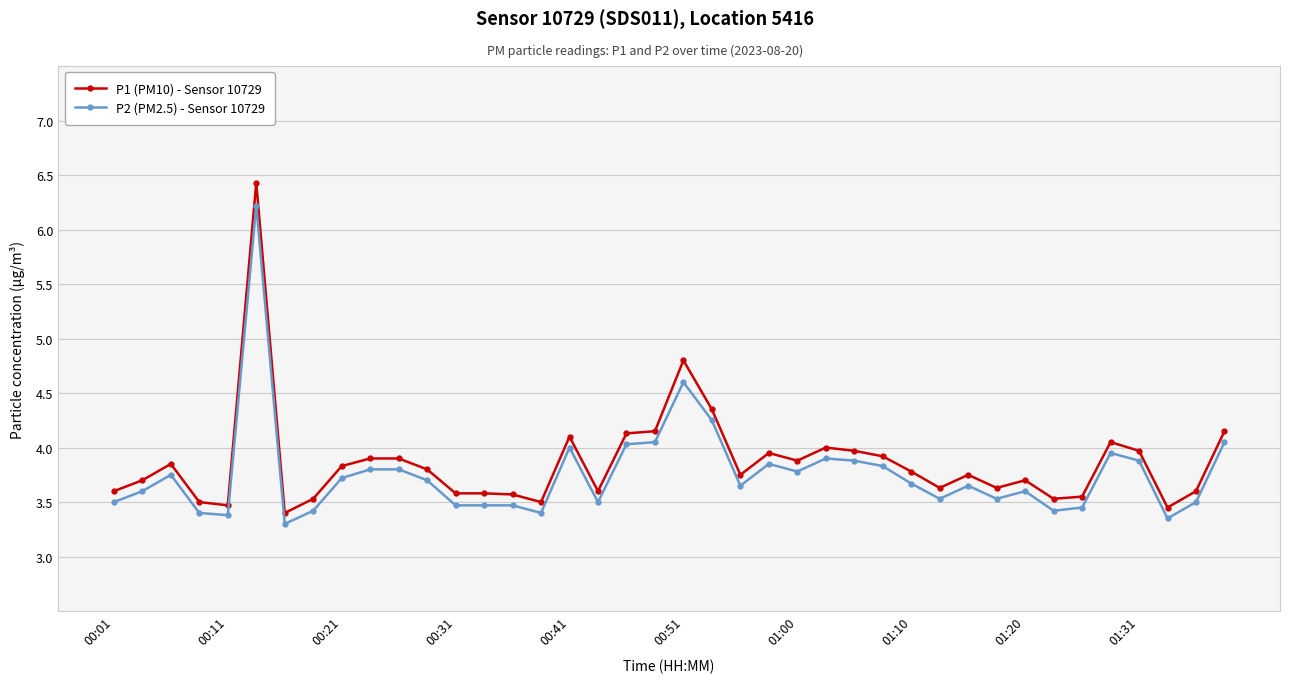

True or false: P2 (PM2.5) - Sensor 10729 has more than 1 interior local peaks.

True